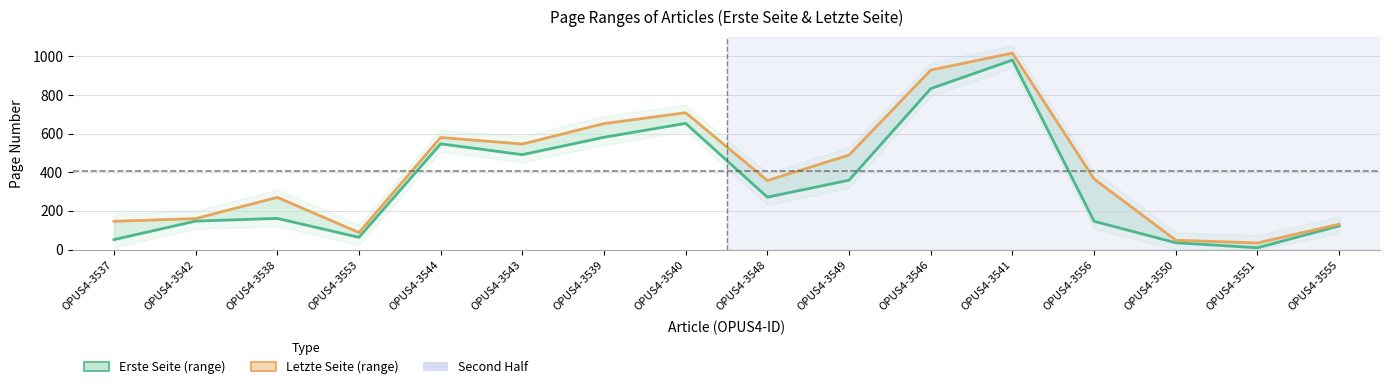

What is the sum of the Letzte Seite values at OPUS4-3553 and OPUS4-3539?

740